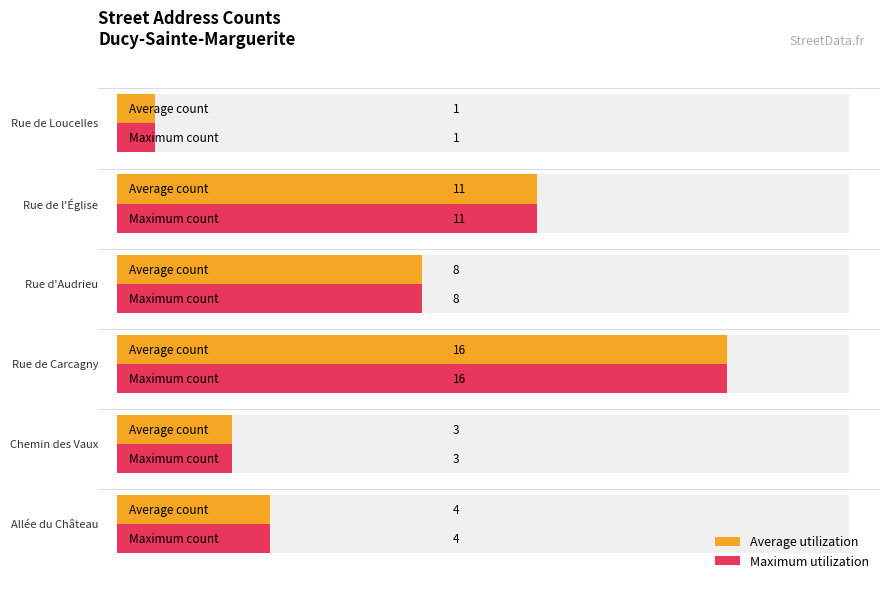

What are all the series names shown in the legend?

Average utilization, Maximum utilization